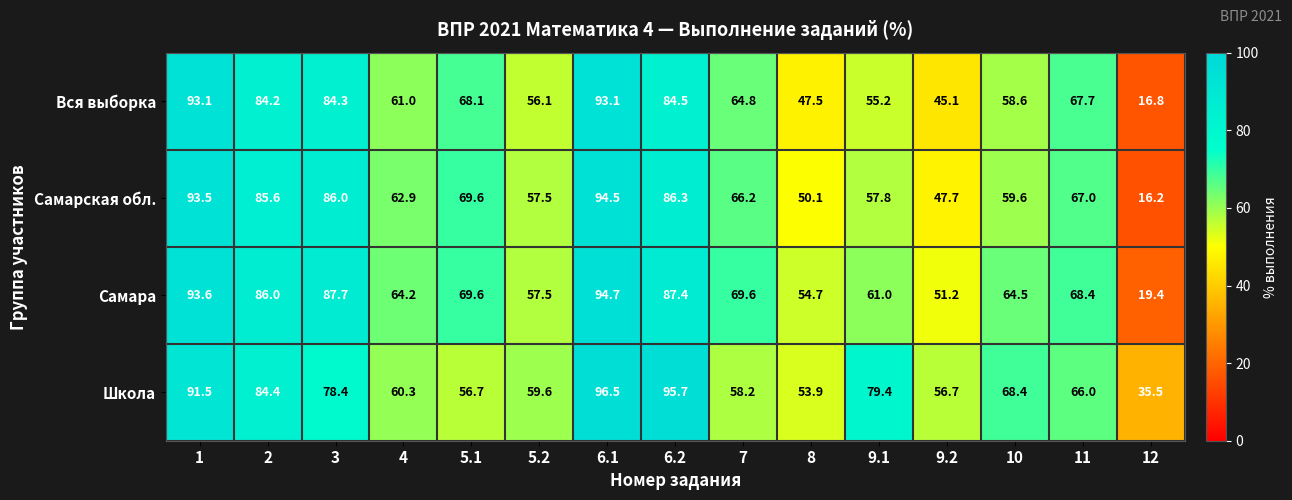

What is the difference between the maximum and minimum values in the Школа series?

61.0